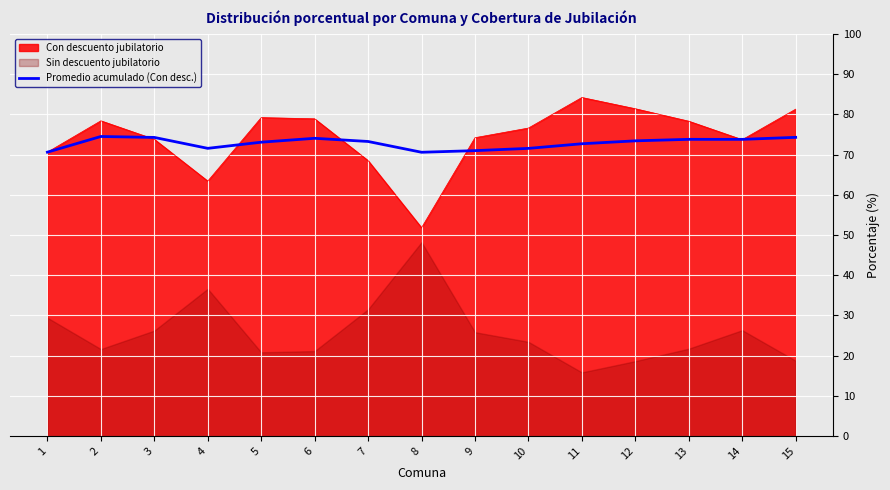

Is it true that Promedio acumulado (Con desc.) equals 73.4 at 12?

True